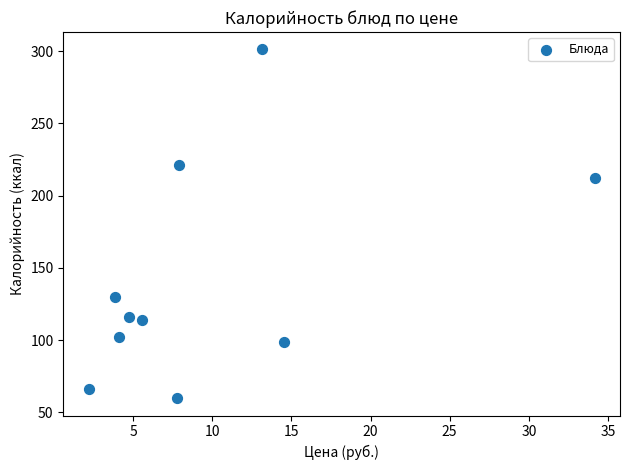

What is the range of X values (max minus min)?

32.0